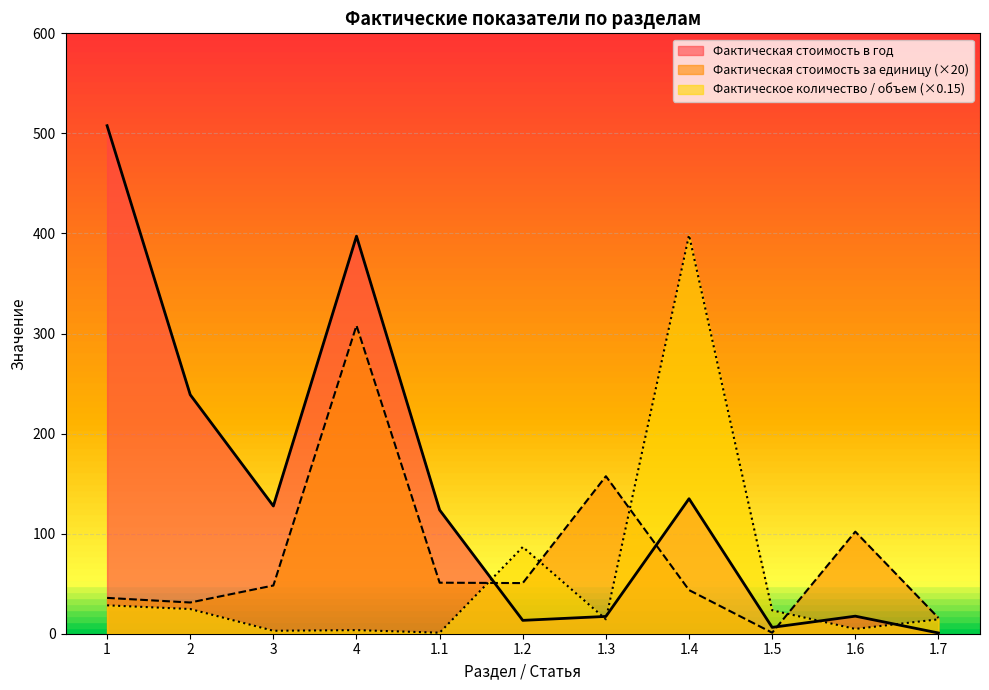

What is the smallest value displayed?

0.8